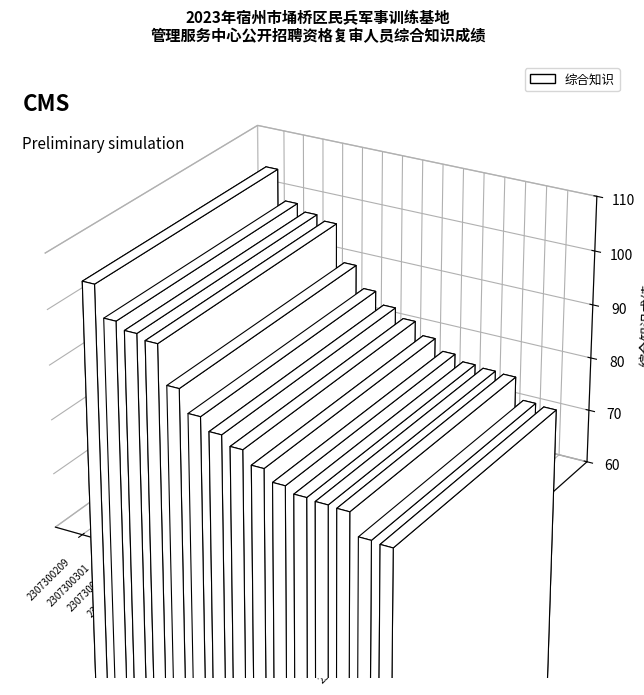

What value does the data have at 2307300301?

98.7